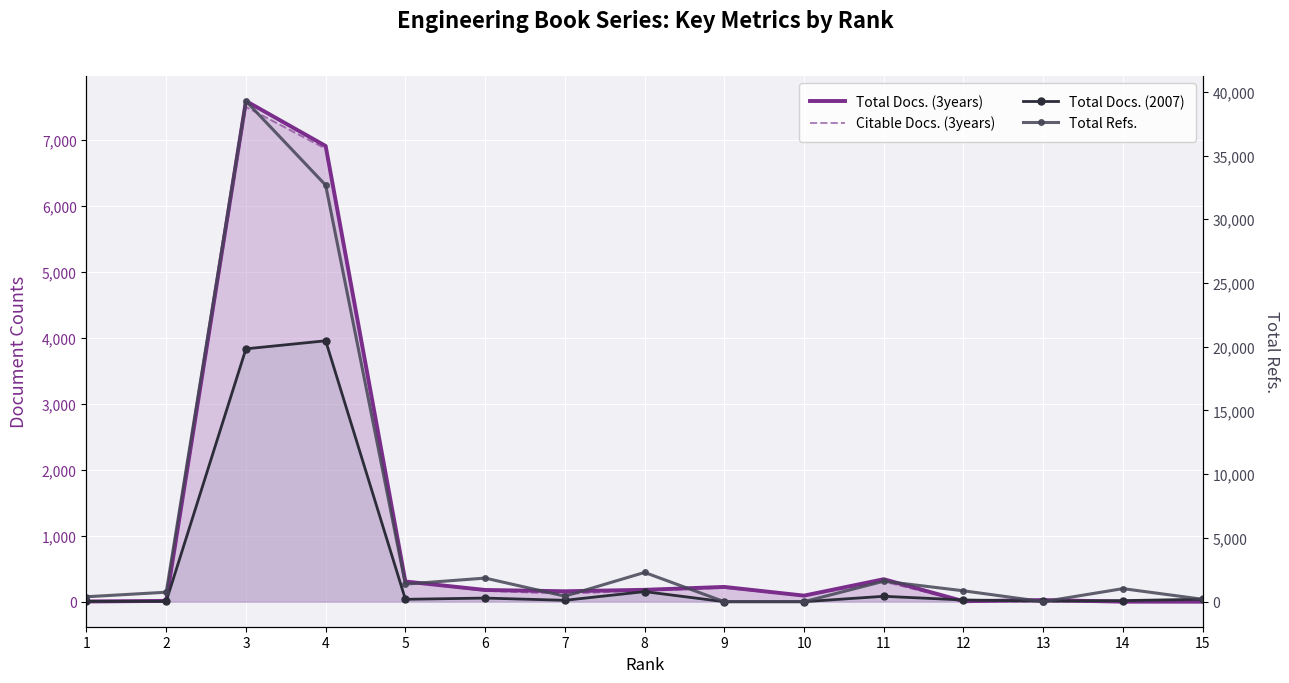

What is the total value across all series at 7?

733